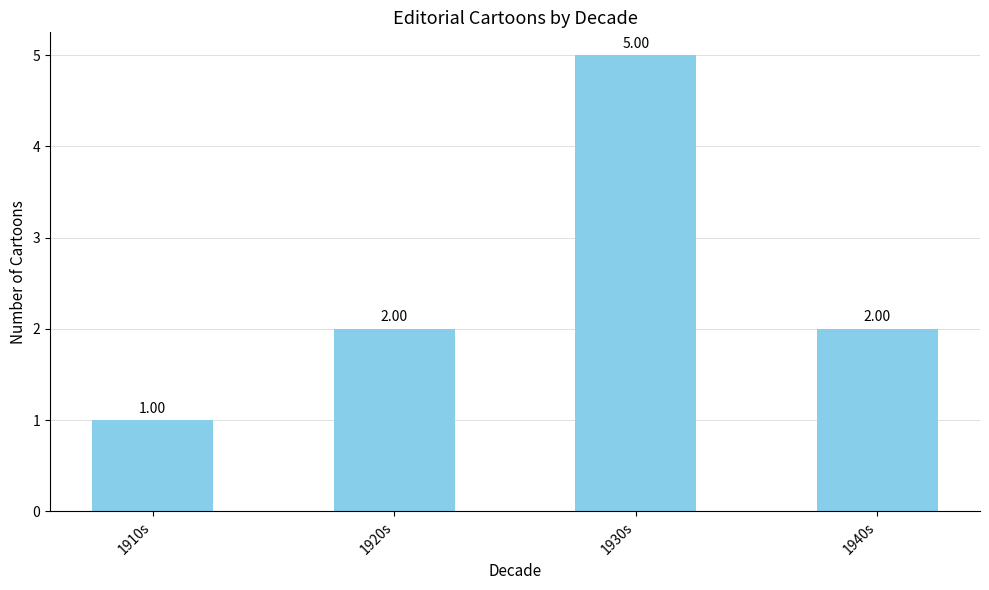

The value at 1930s is 5. True or false?

True